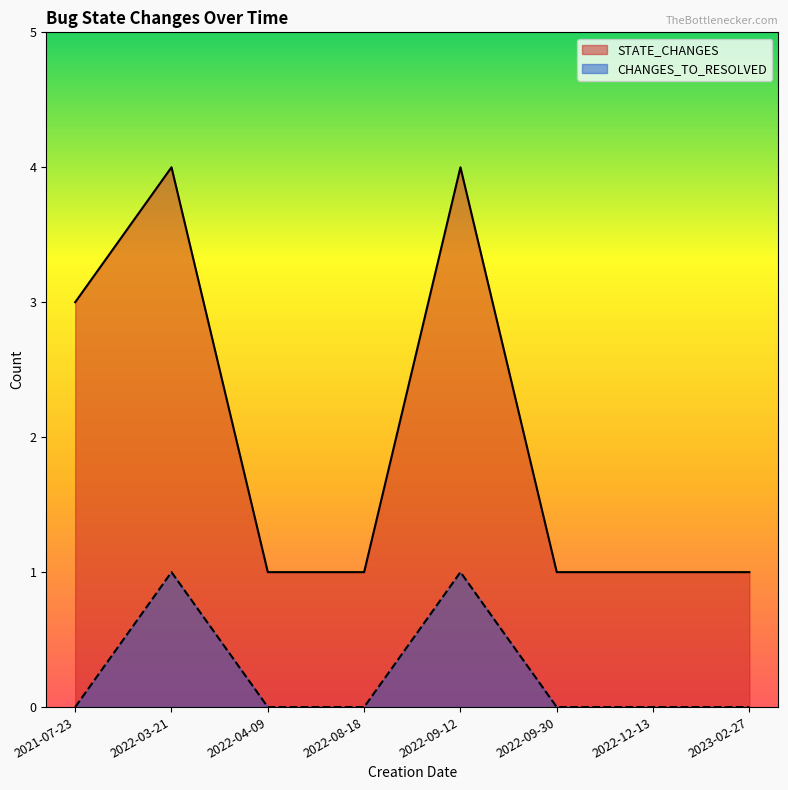

Rank the series by their average value, from lowest to highest.

CHANGES_TO_RESOLVED, STATE_CHANGES